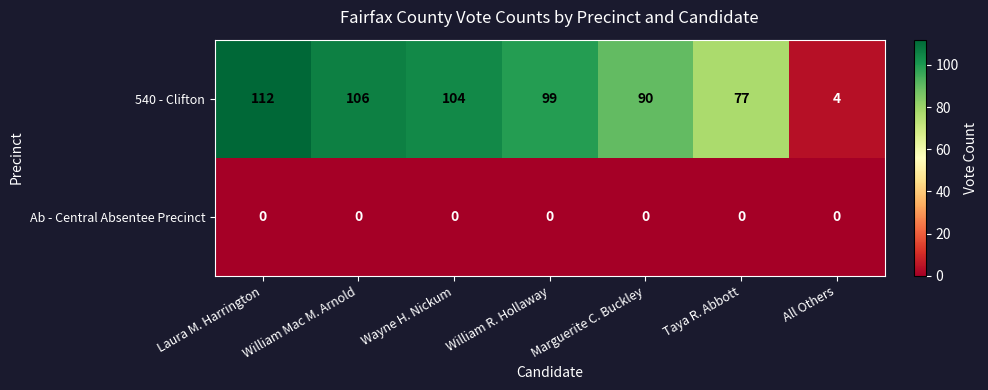

At which category is the sum across all series the highest?

Laura M. Harrington